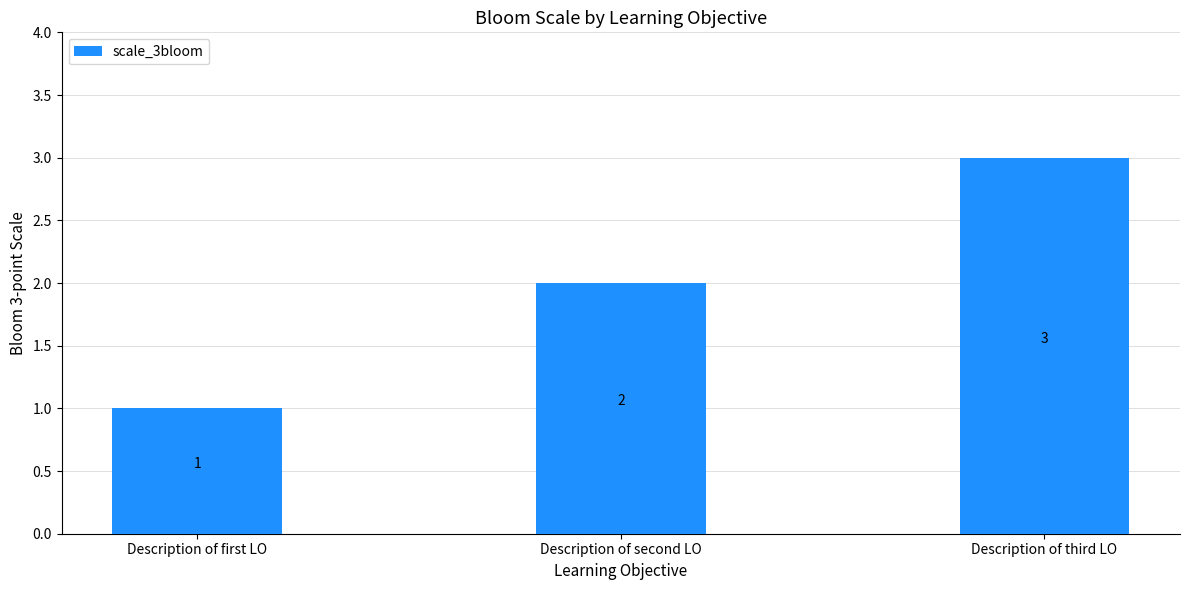

List the labels in order of value, smallest first.

Description of first LO, Description of second LO, Description of third LO